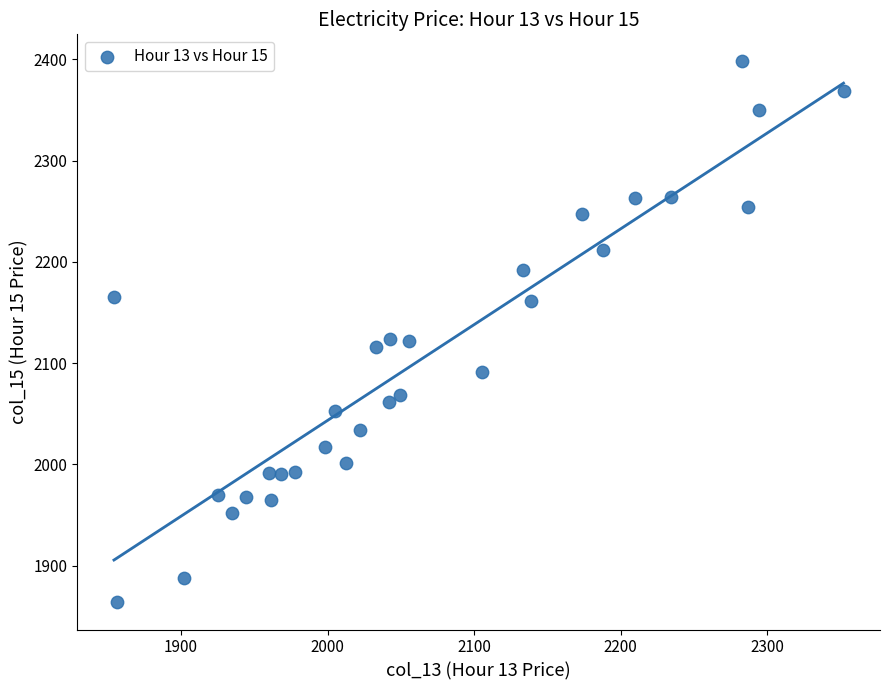

What is the range of Y values (max minus min)?

534.5